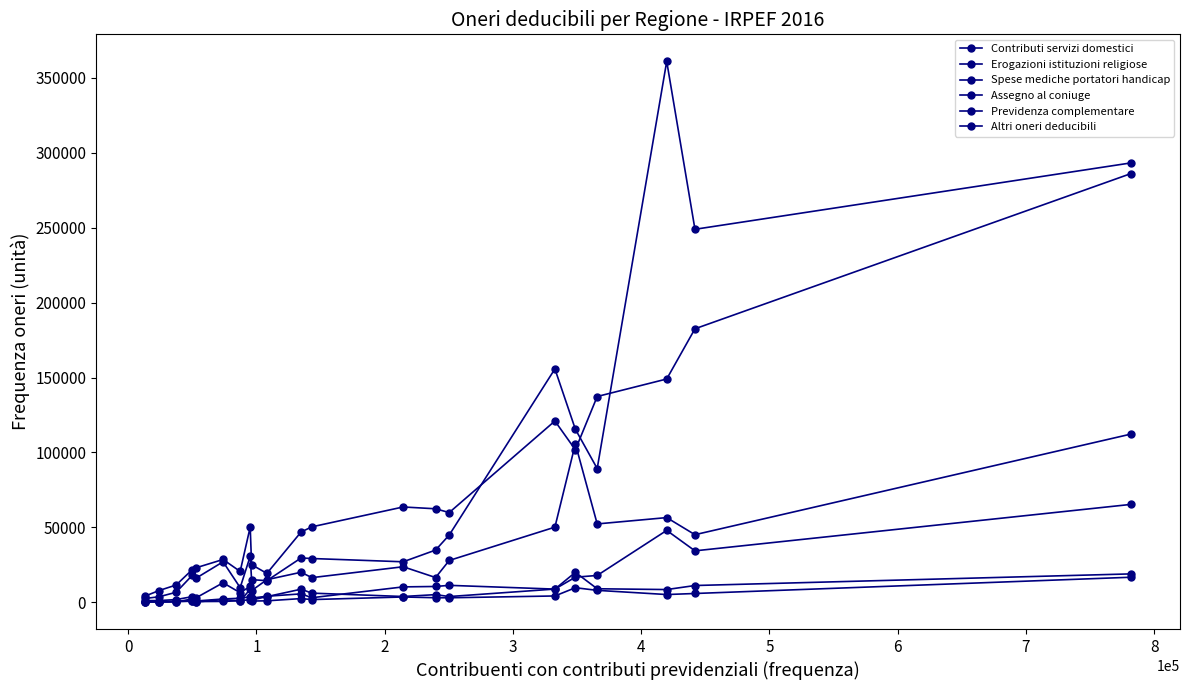

What is the sum of all Contributi servizi domestici values?

591285